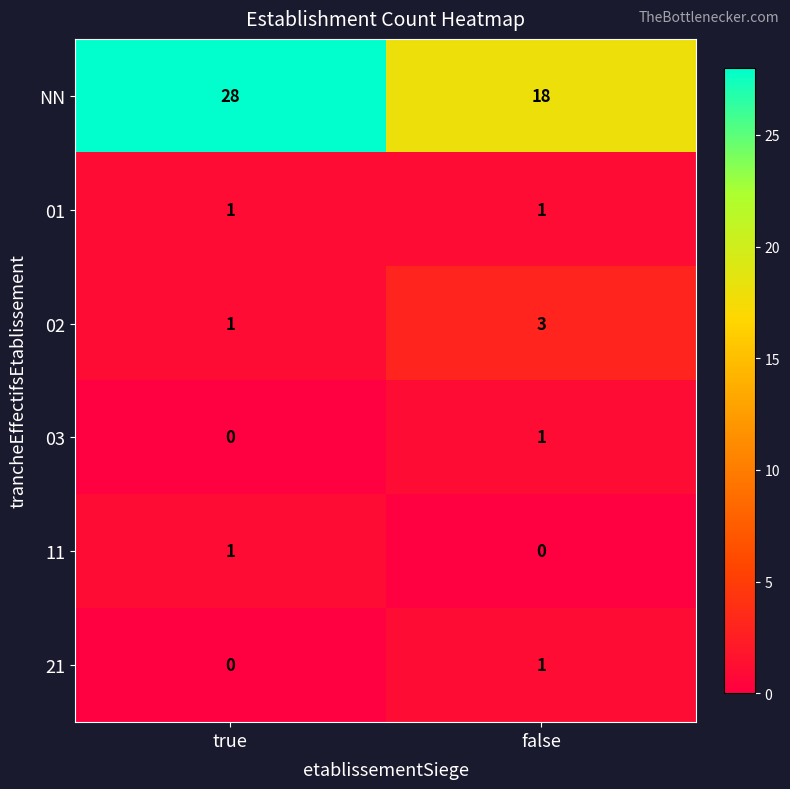

At which category is the sum across all series the highest?

true